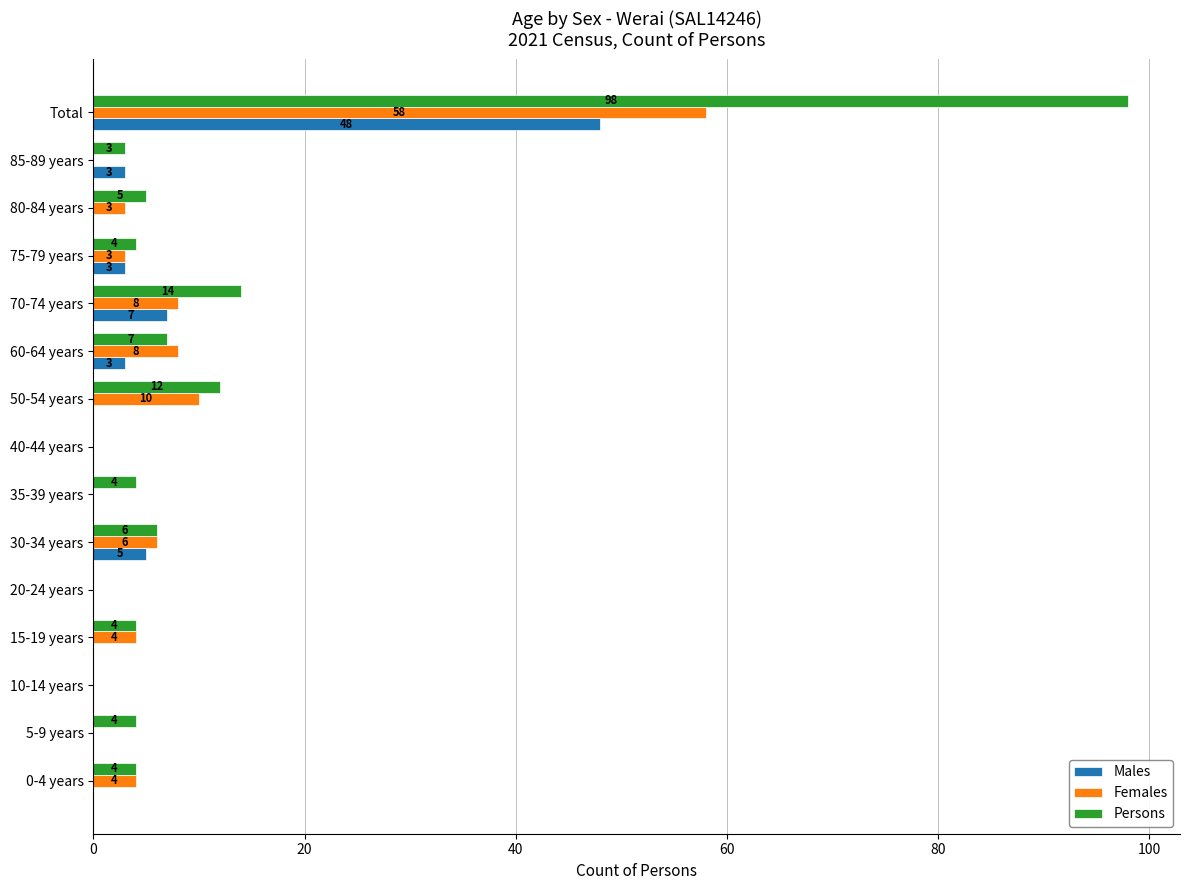

What is the sum of all Persons values?

165